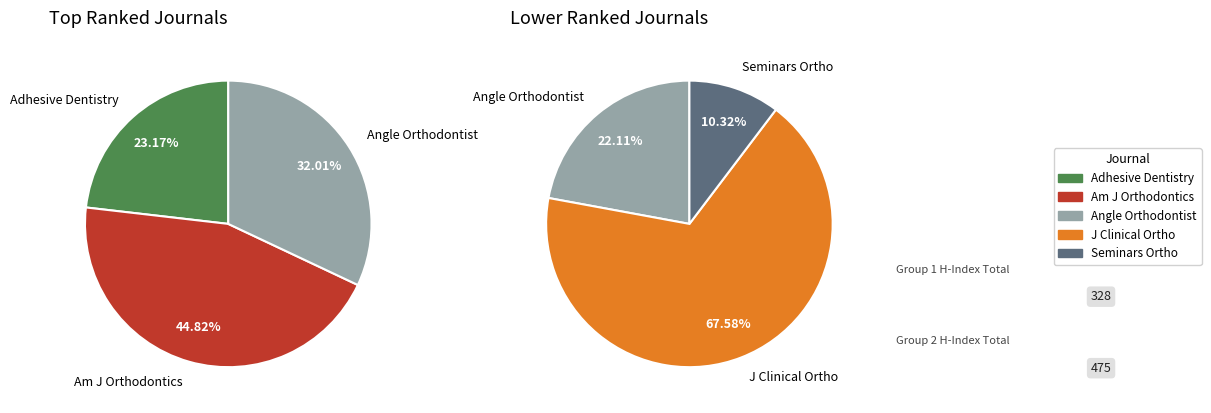

Which slice is the smallest?

Seminars in Orthodontics